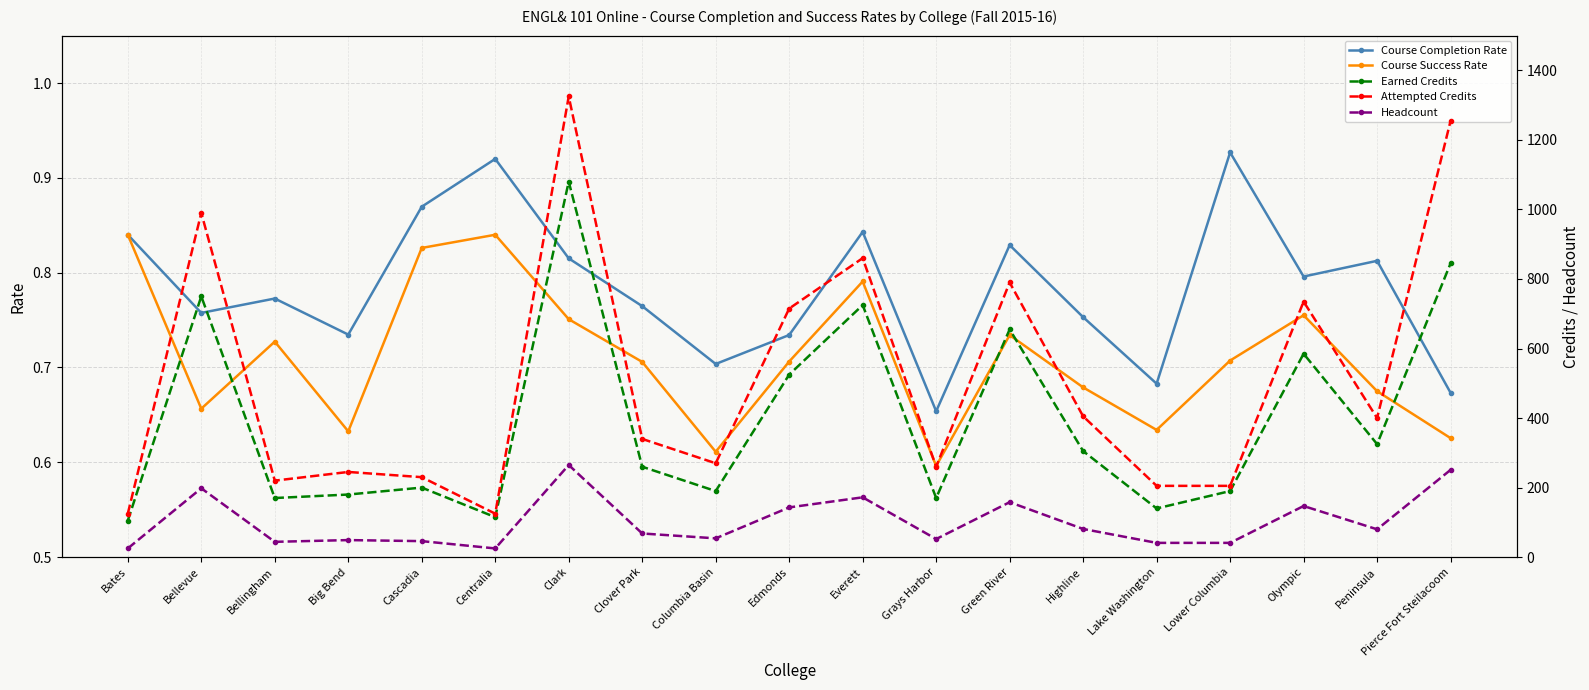

Which series changed the most between Green River and Olympic?

Earned Credits